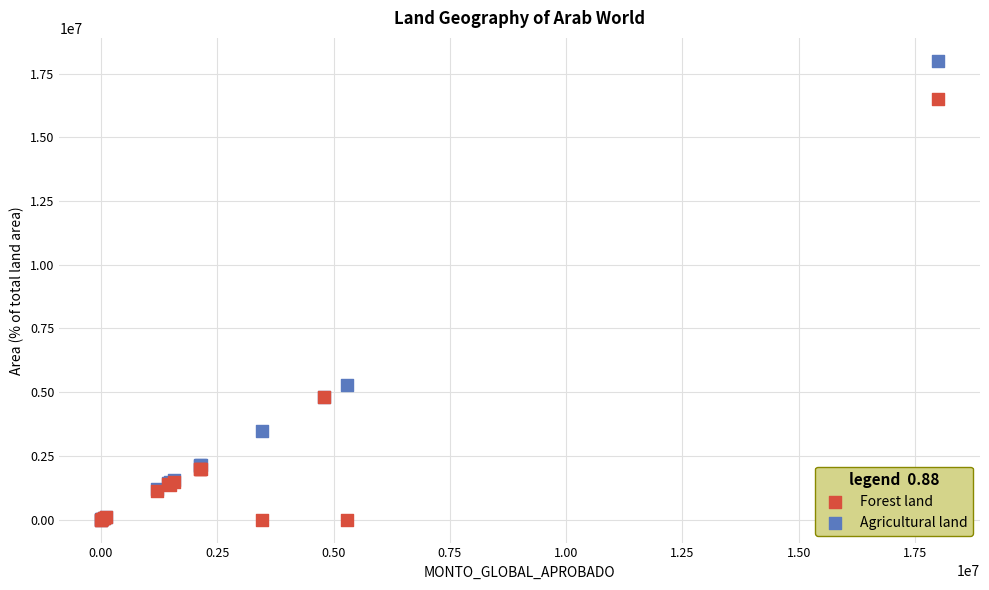

What are all the series names shown in the legend?

Forest land, Agricultural land